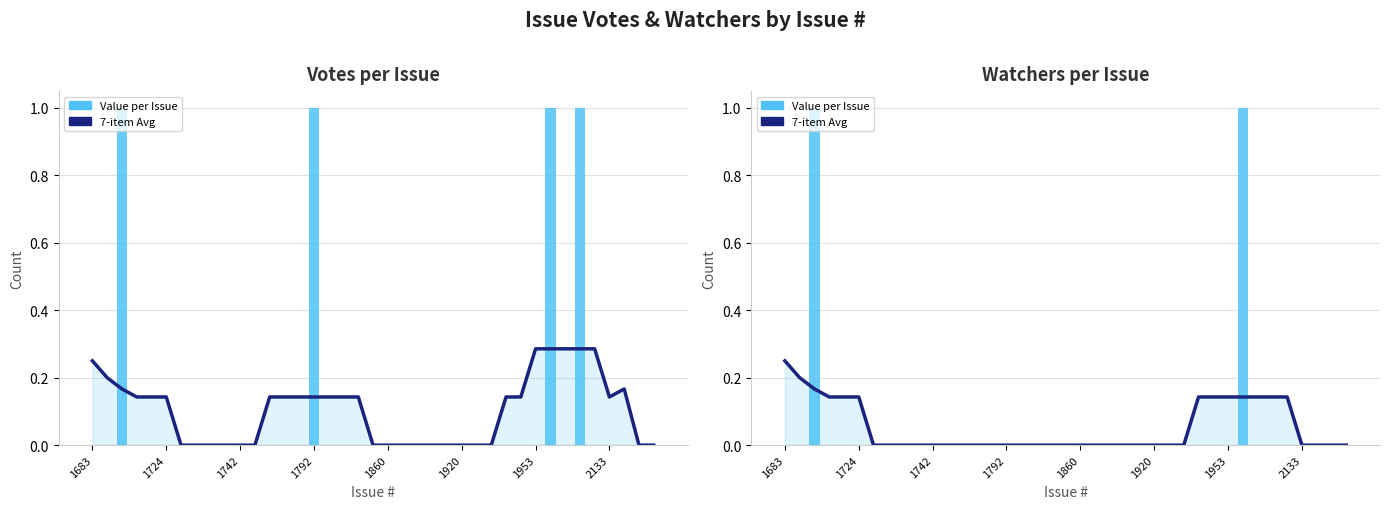

The value of 7-item Avg at 16 is -0.1. True or false?

False